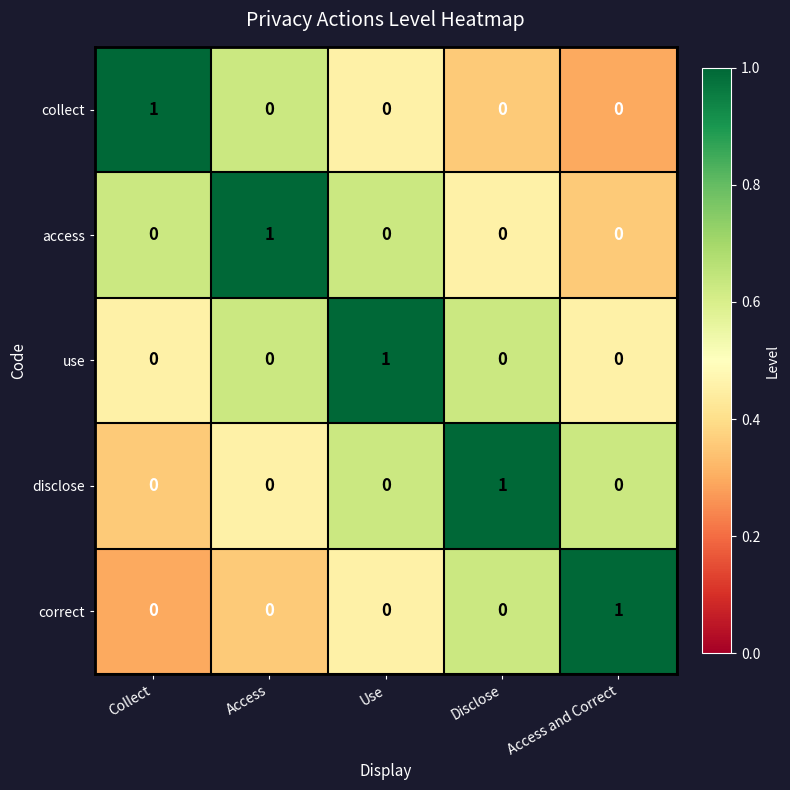

At how many categories does at least one series exceed 0?

5